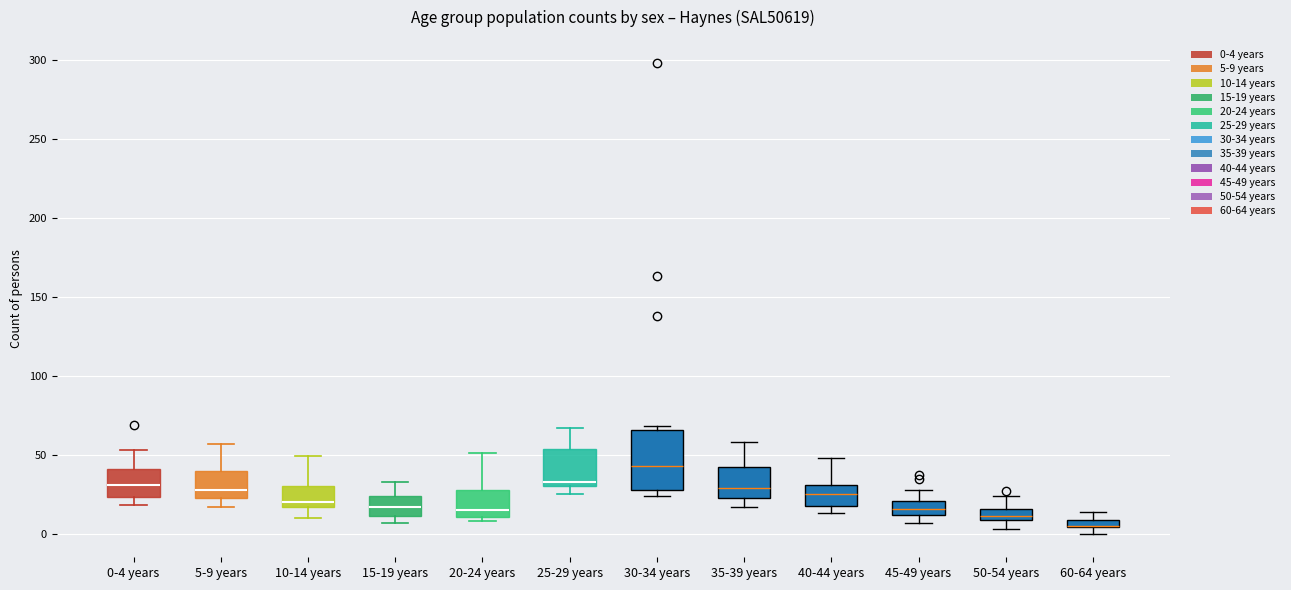

Where is the lower edge of the box for 60-64 years on the y-axis? The values are not printed on the chart, so give them approximately, as read against the axis.

5